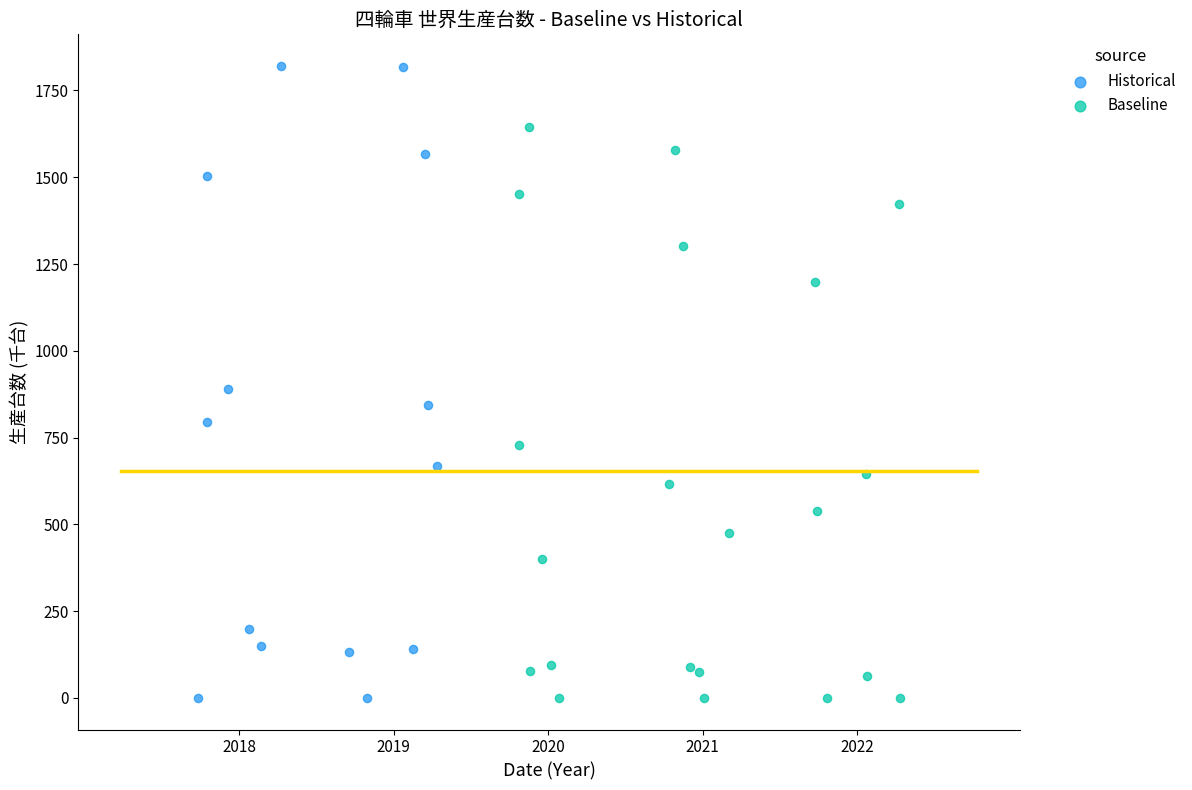

Which series has the largest Y range (max minus min)?

Historical